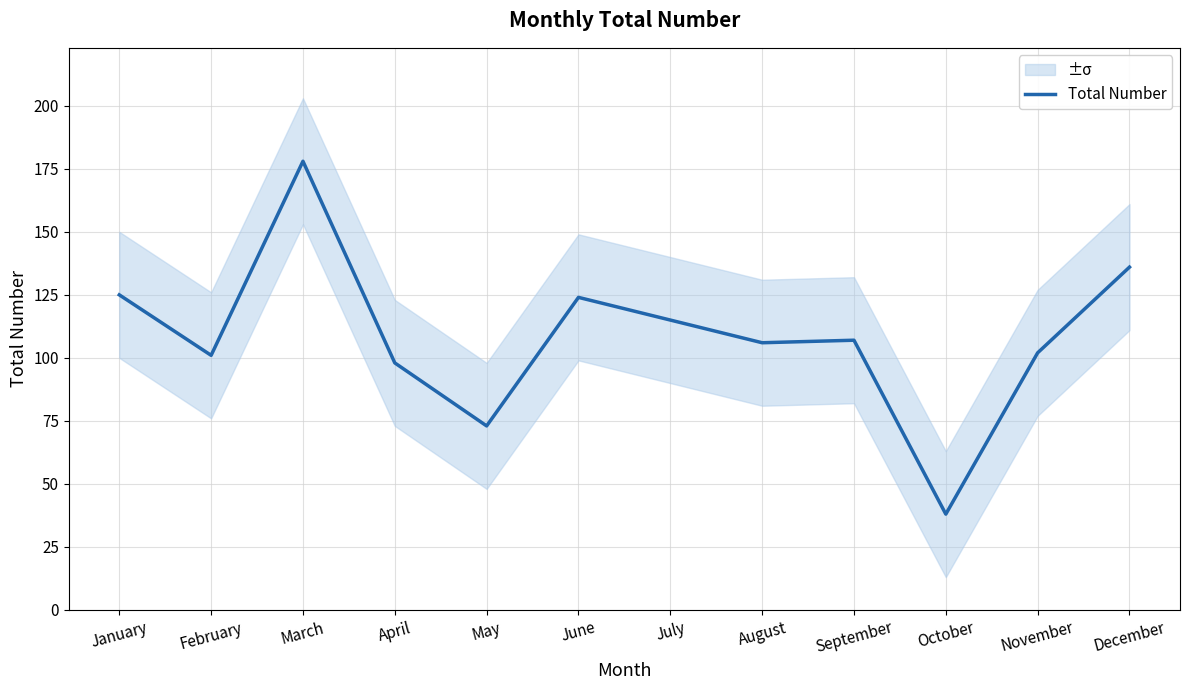

What is the minimum value shown in the chart?

38